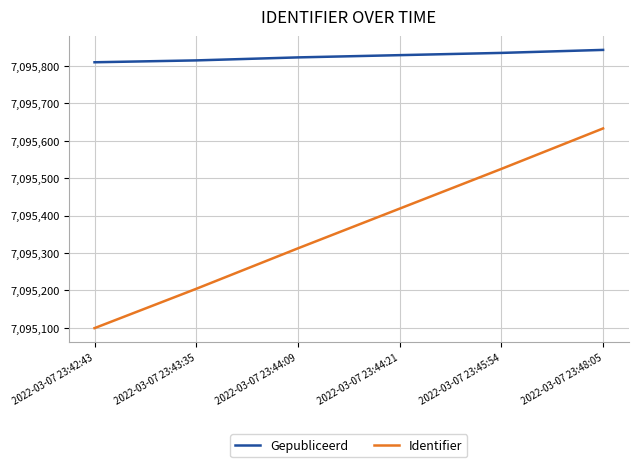

What is the difference between the highest and lowest values at 2022-03-07 23:42:43?

709.6